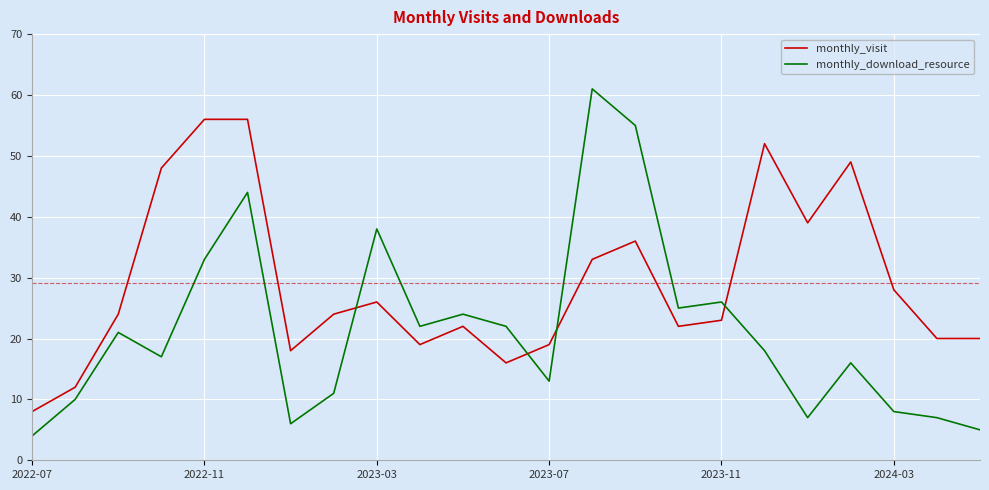

True or false: monthly_visit and monthly_download_resource intersect in this chart.

True